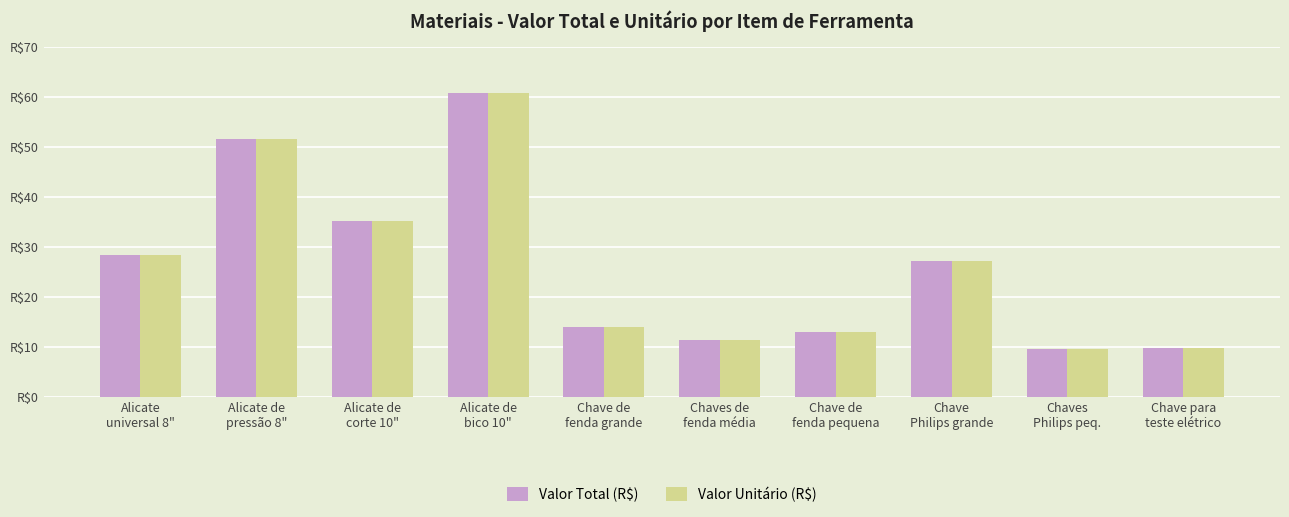

At Alicate
universal 8", list the series in order from smallest to largest.

Valor Total (R$), Valor Unitário (R$)